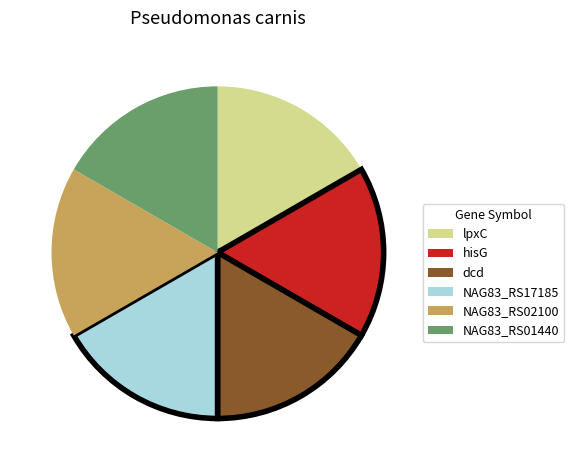

What is the ratio of the value at NAG83_RS17185 to the value at hisG?

1.0